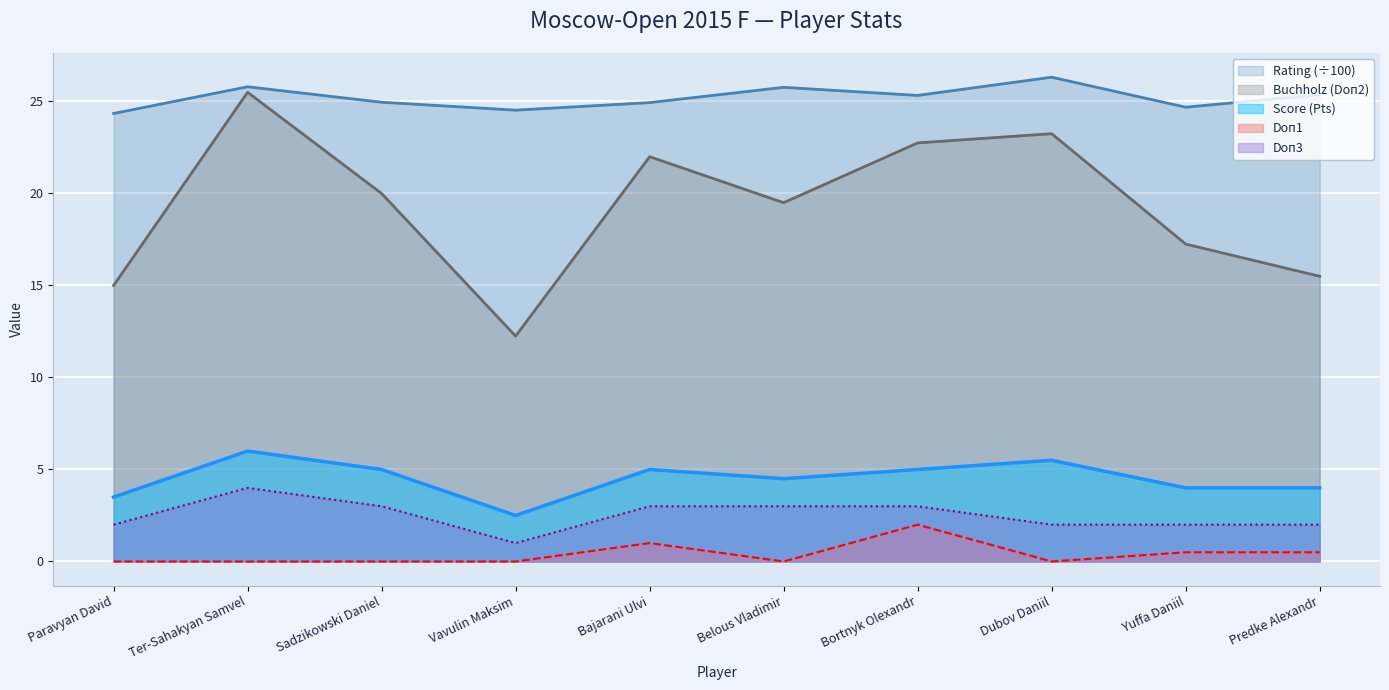

The value of Rating at Predke Alexandr is 44.8. True or false?

False